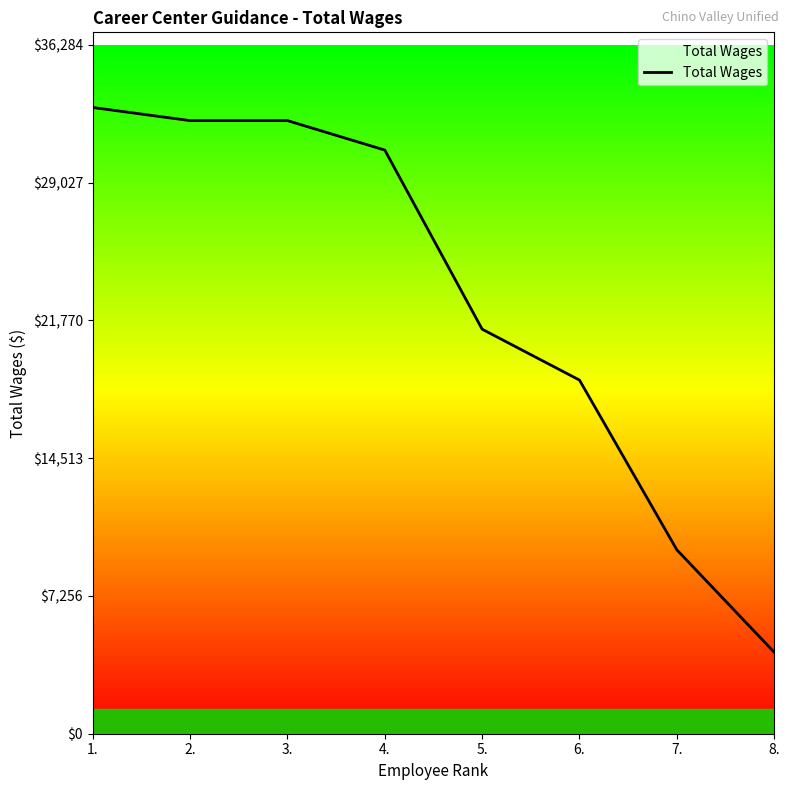

Between 7. and 4., which is larger?

4.